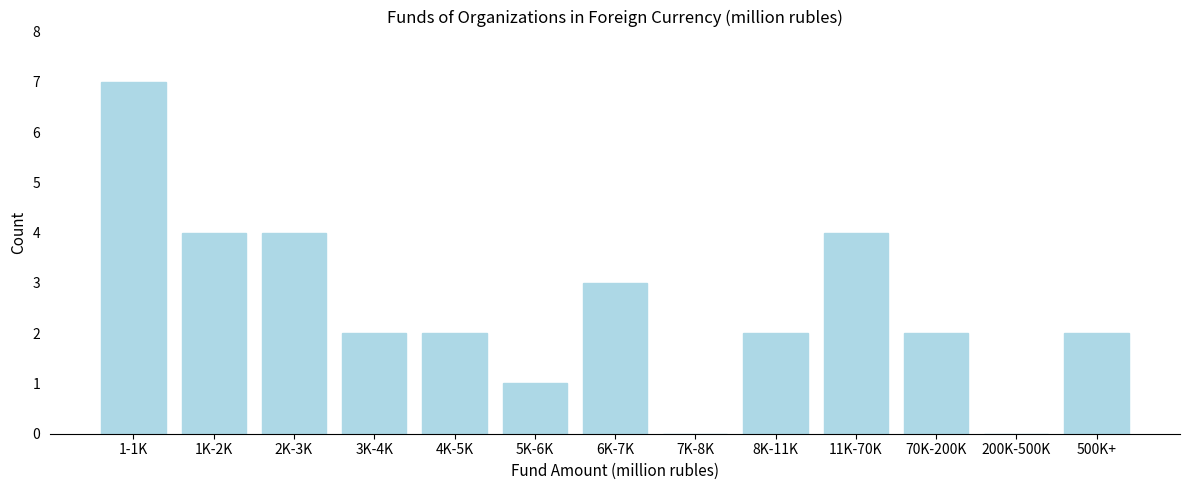

Reading left to right, extract all data points from this chart.

1-1K=7	1K-2K=4	2K-3K=4	3K-4K=2	4K-5K=2	5K-6K=1	6K-7K=3	7K-8K=0	8K-11K=2	11K-70K=4	70K-200K=2	200K-500K=0	500K+=2